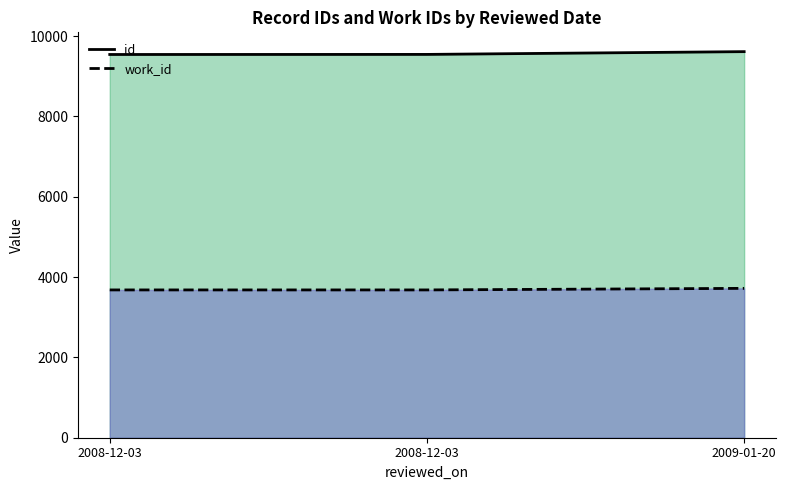

Rank the series by their average value, from highest to lowest.

id, work_id